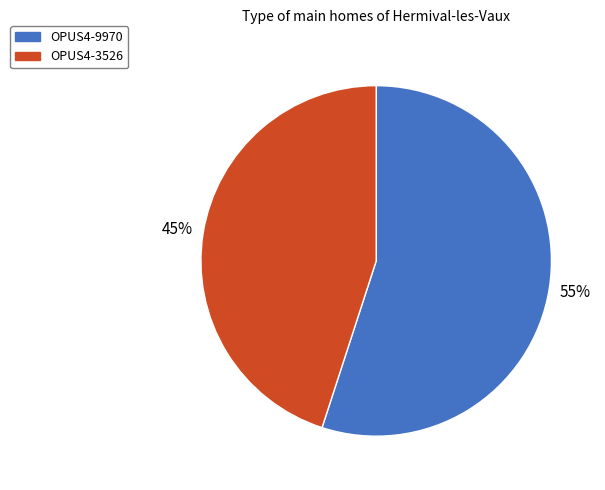

Which category accounts for the majority?

OPUS4-9970